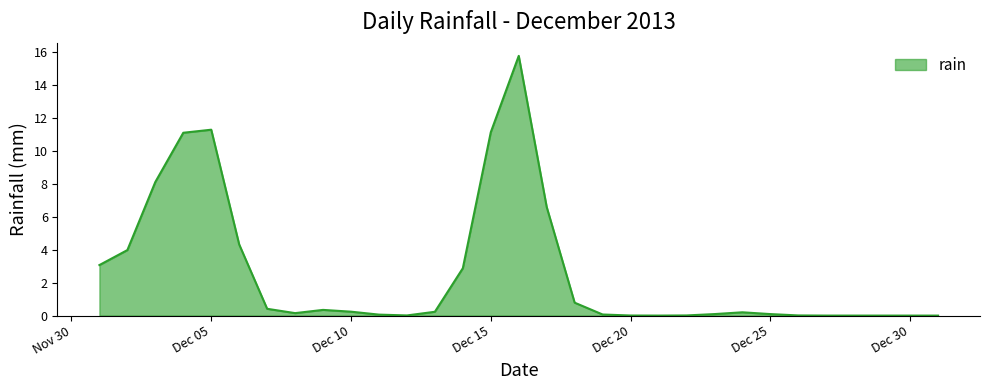

Is this an area chart (filled region under the line)?

Yes